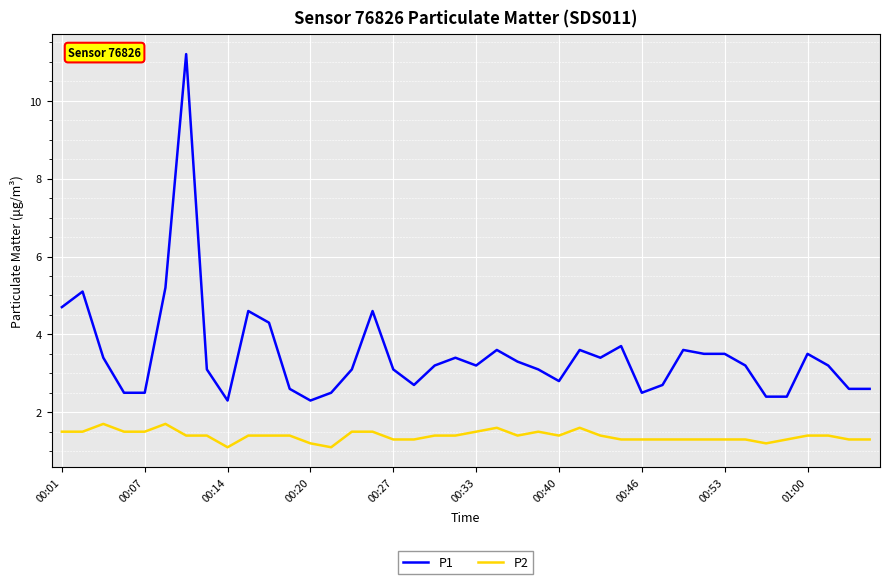

What is the minimum value for P1?

2.3